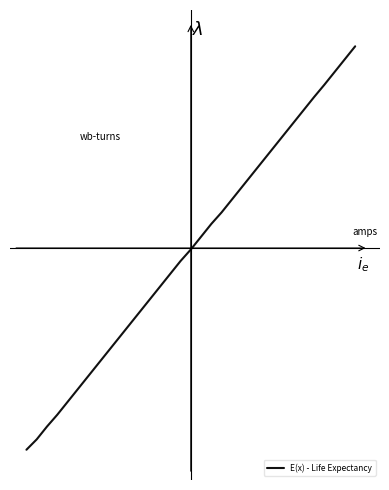

Does the chart have visible grid lines?

No